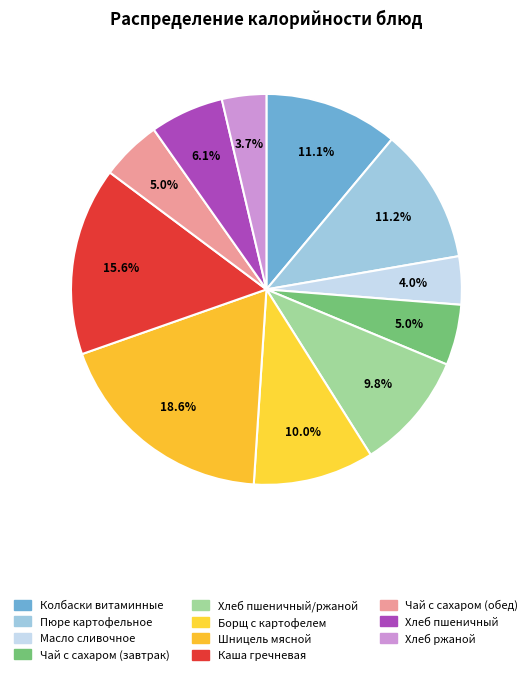

To the nearest percent, what is the difference between the Пюре картофельное and Шницель мясной slice percentages?

7%